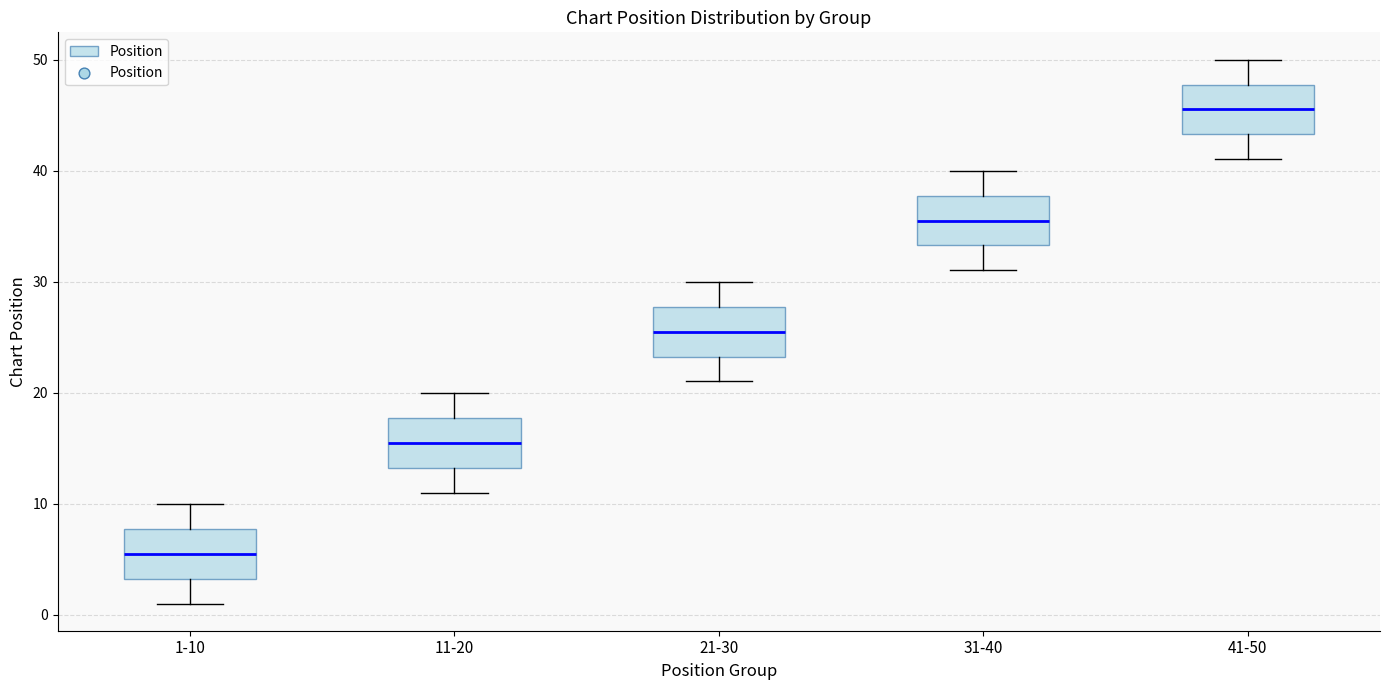

Reading left to right, transcribe this box plot: for each box, give where its median line is, the range the box spans, and where its two whiskers end, as read against the y-axis. The values are not printed on the chart, so give them approximately, as read against the axis.

1-10: median 6, box 3 to 8, whiskers 1 to 10
11-20: median 16, box 13 to 18, whiskers 11 to 20
21-30: median 26, box 23 to 28, whiskers 21 to 30
31-40: median 36, box 33 to 38, whiskers 31 to 40
41-50: median 46, box 43 to 48, whiskers 41 to 50